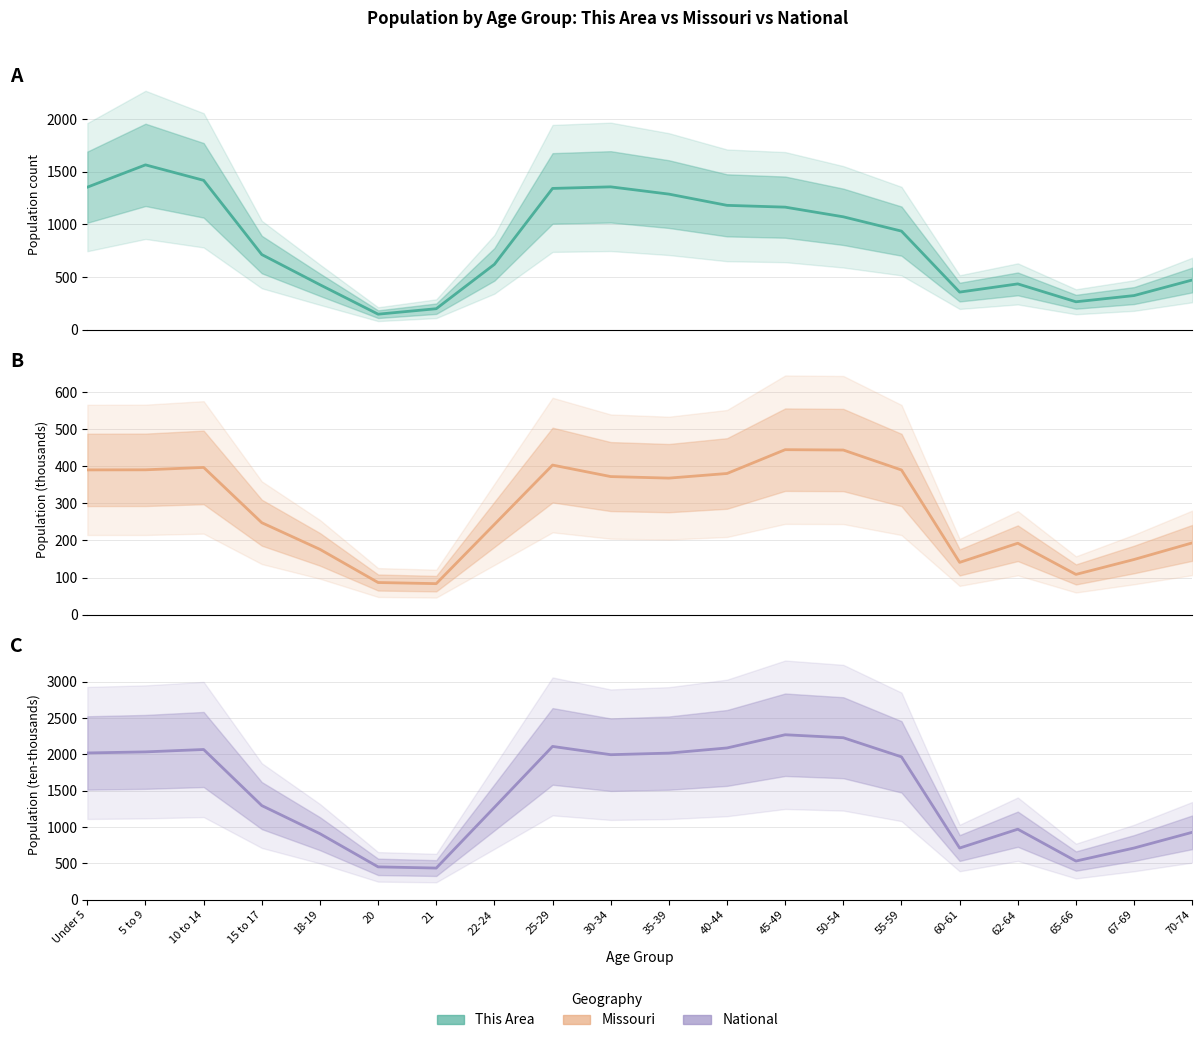

Which has a higher value, 20 or 60-61?

60-61